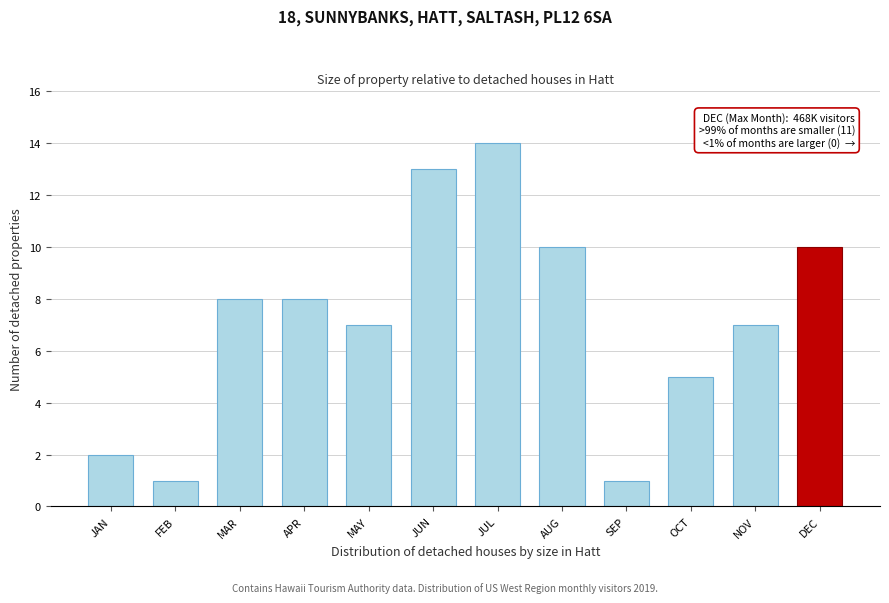

Reading left to right, extract all data points from this chart.

JAN=2	FEB=1	MAR=8	APR=8	MAY=7	JUN=13	JUL=14	AUG=10	SEP=1	OCT=5	NOV=7	DEC=10